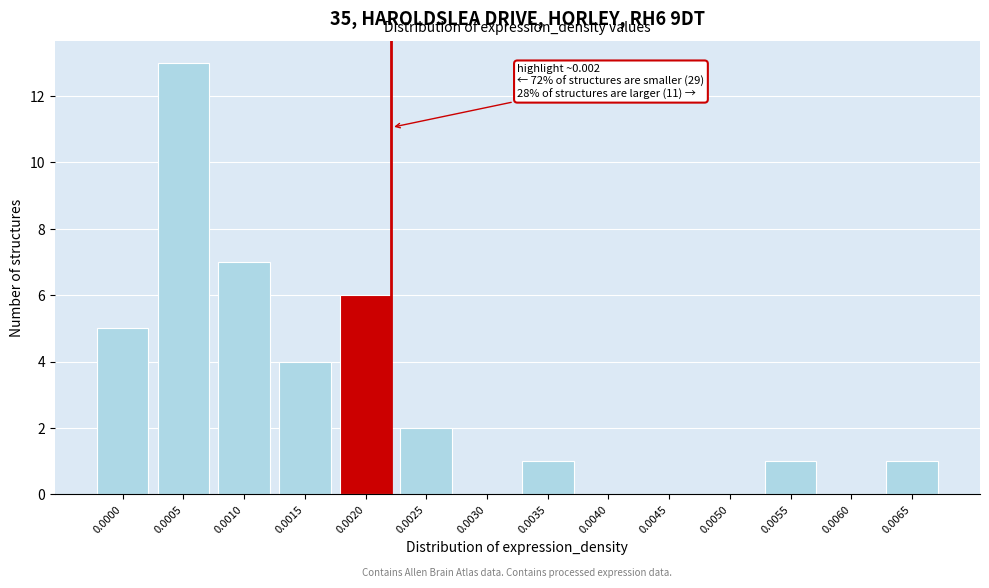

Reading right to left, extract all data points from this chart.

0.0065=1	0.0060=0	0.0055=1	0.0050=0	0.0045=0	0.0040=0	0.0035=1	0.0030=0	0.0025=2	0.0020=6	0.0015=4	0.0010=7	0.0005=13	0.0000=5